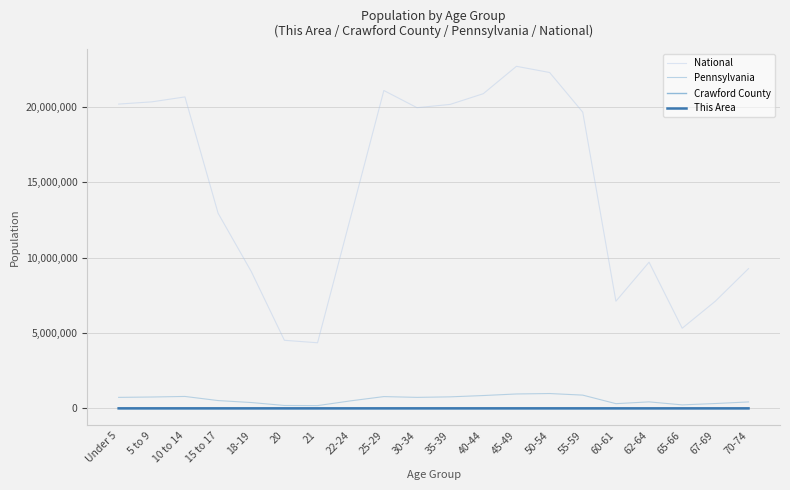

Which category has the lowest value in the This Area series?

21